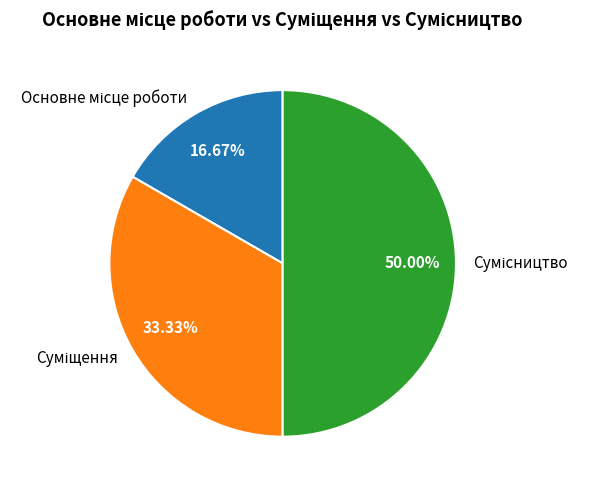

What percentage is the Сумісництво slice, to the nearest percent?

50%